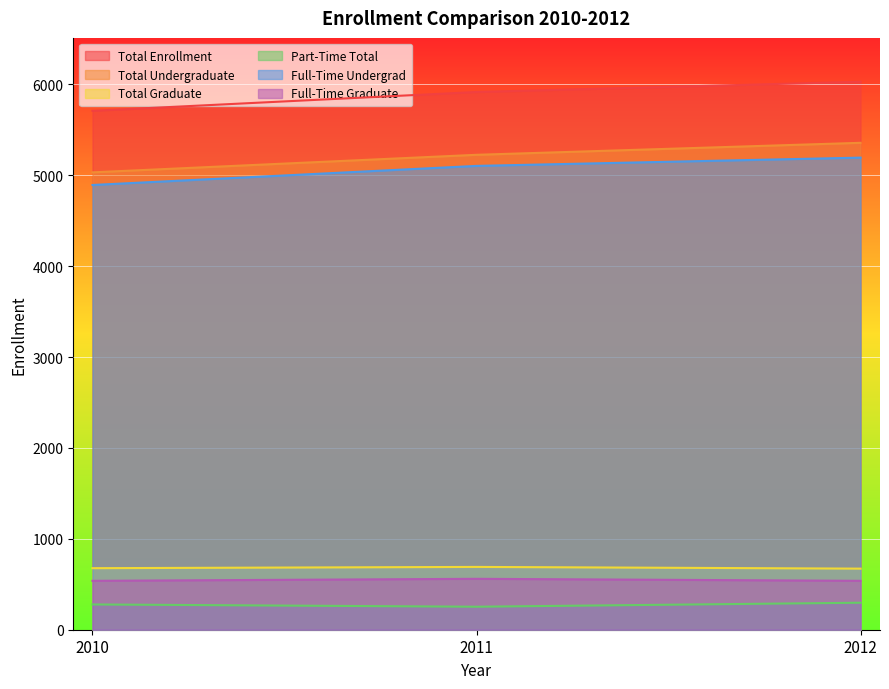

Between 2012 and 2010, which is larger?

2012